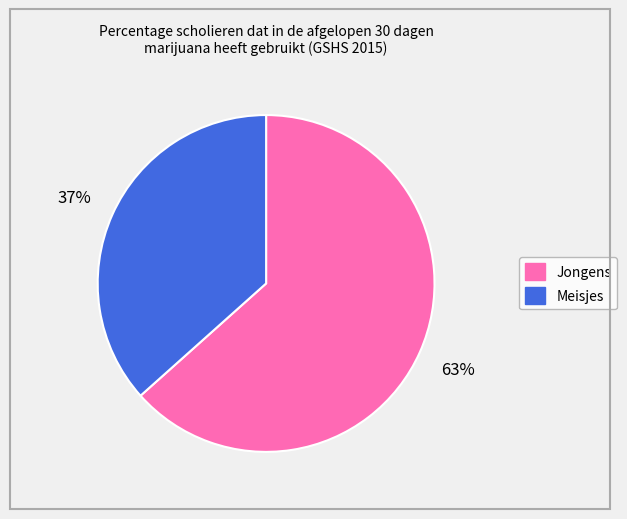

To the nearest percent, what percentage of the pie is Meisjes?

37%